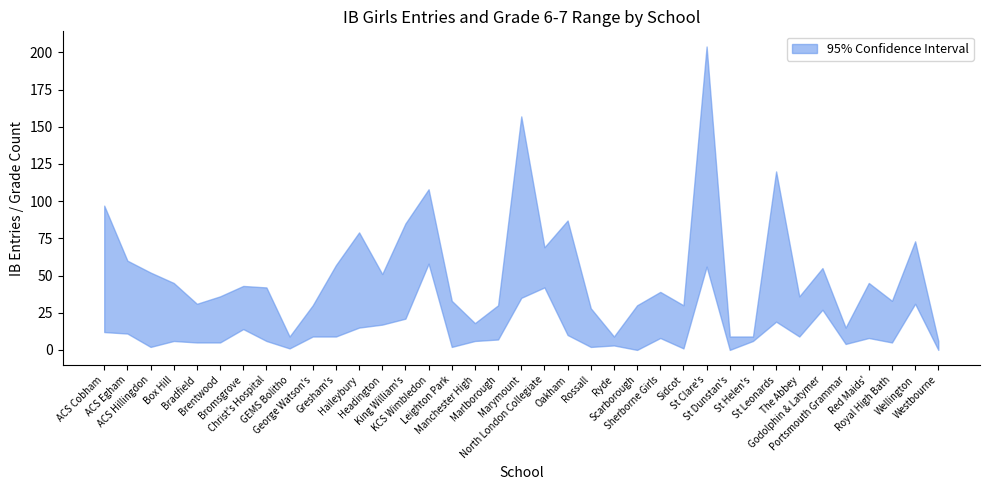

Which has a higher value, 14 or 10?

14